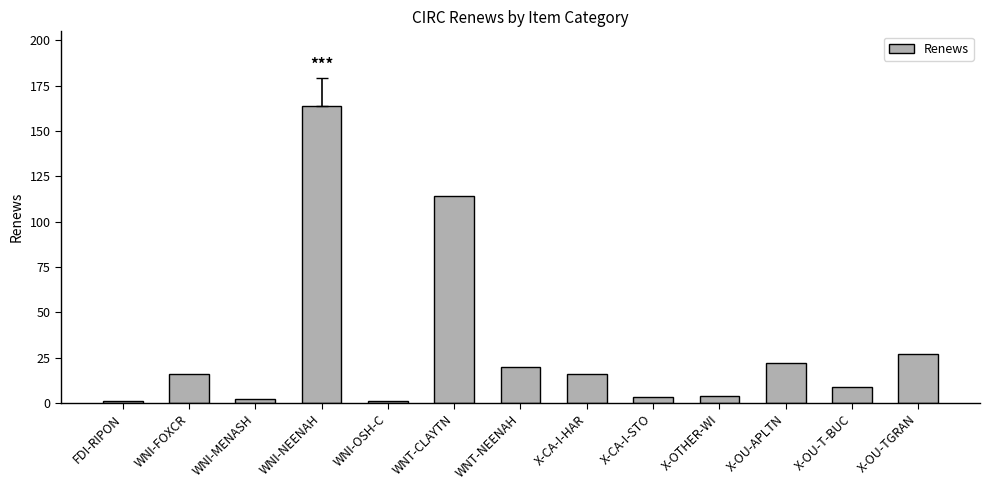

True or false: the data shows 234 at WNI-NEENAH.

False